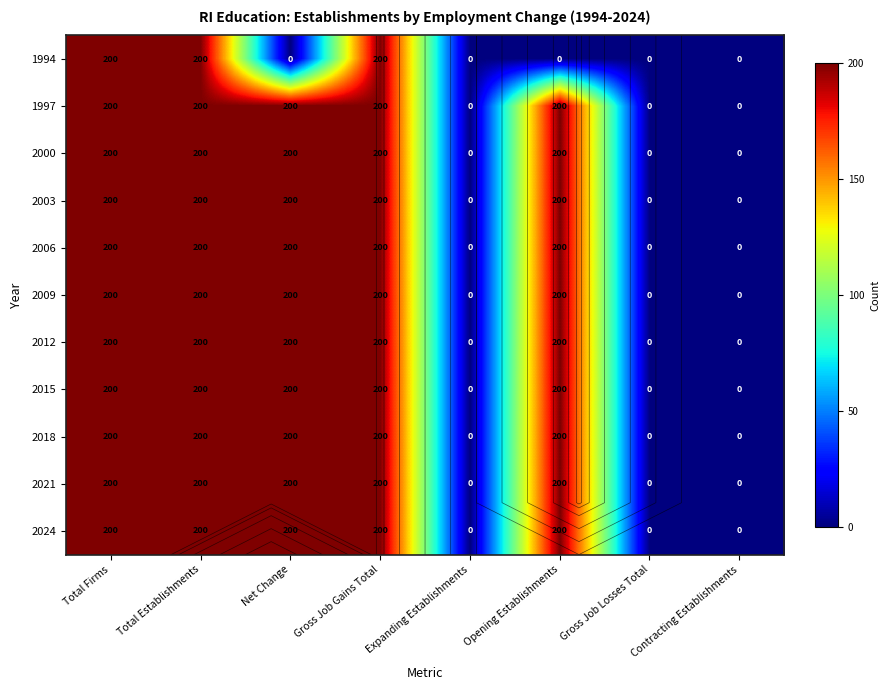

Is it true that 2015 equals 0 at Contracting Establishments?

True